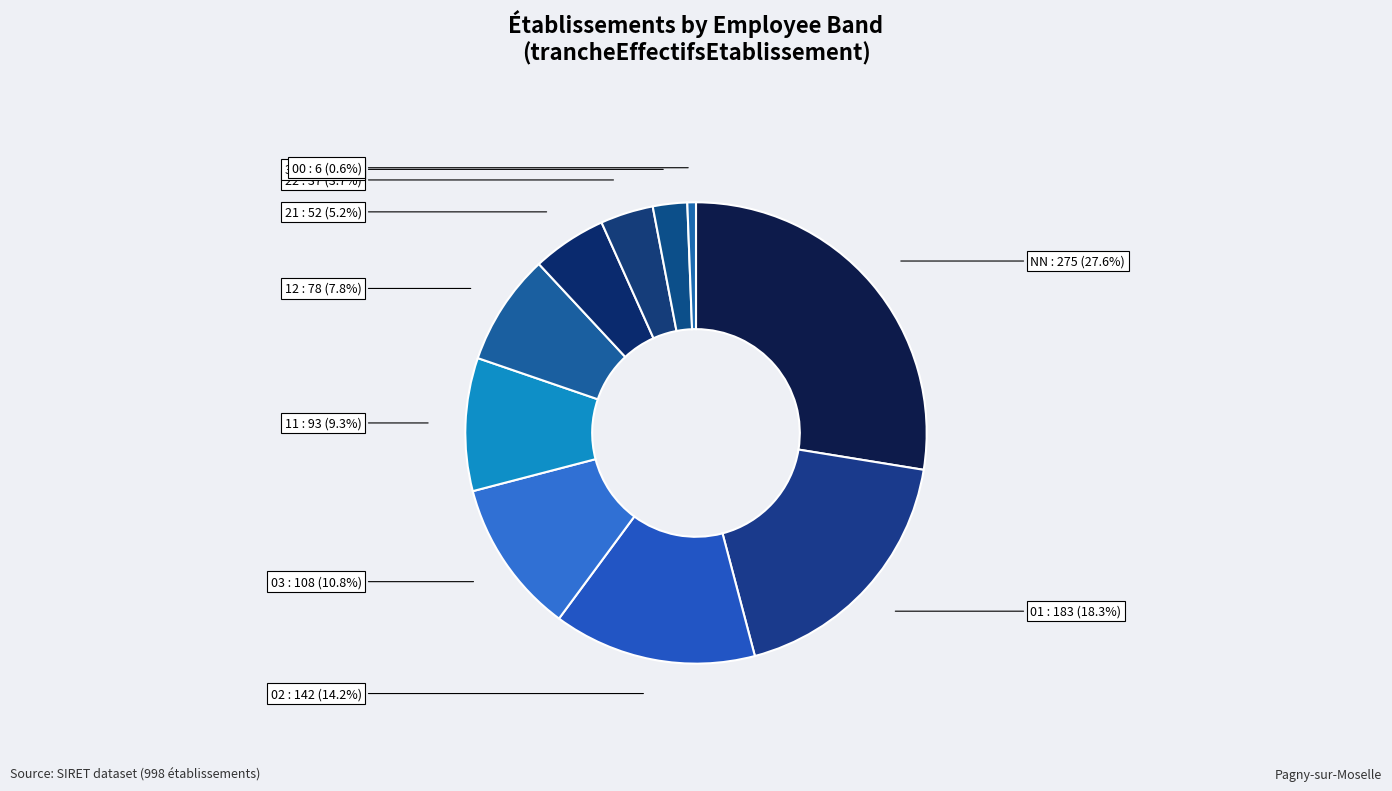

To the nearest percent, what portion does 11 represent?

9%